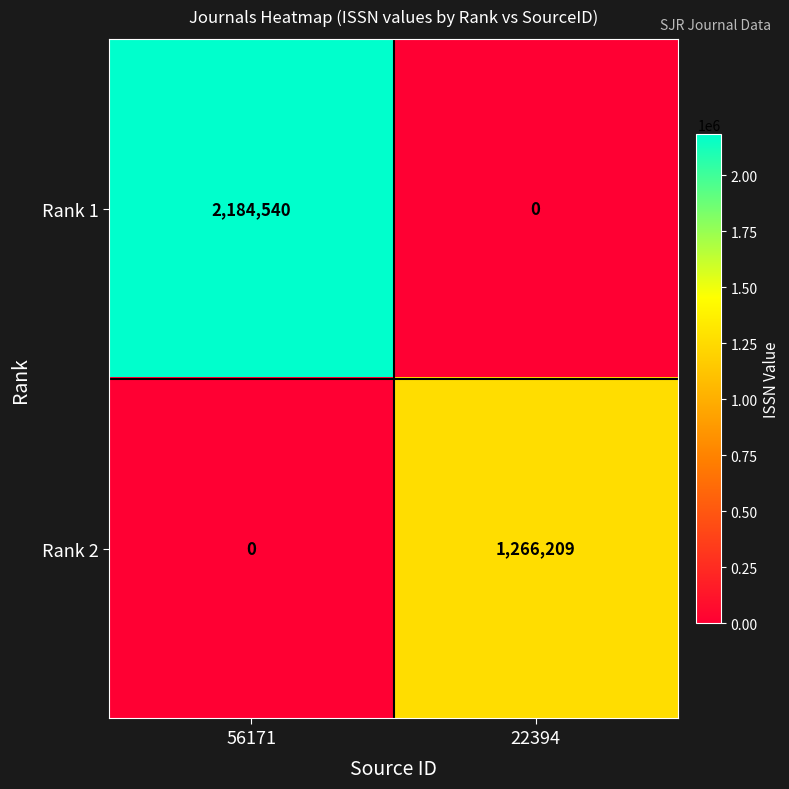

Rank the series at 56171 from lowest to highest value.

Rank 2, Rank 1